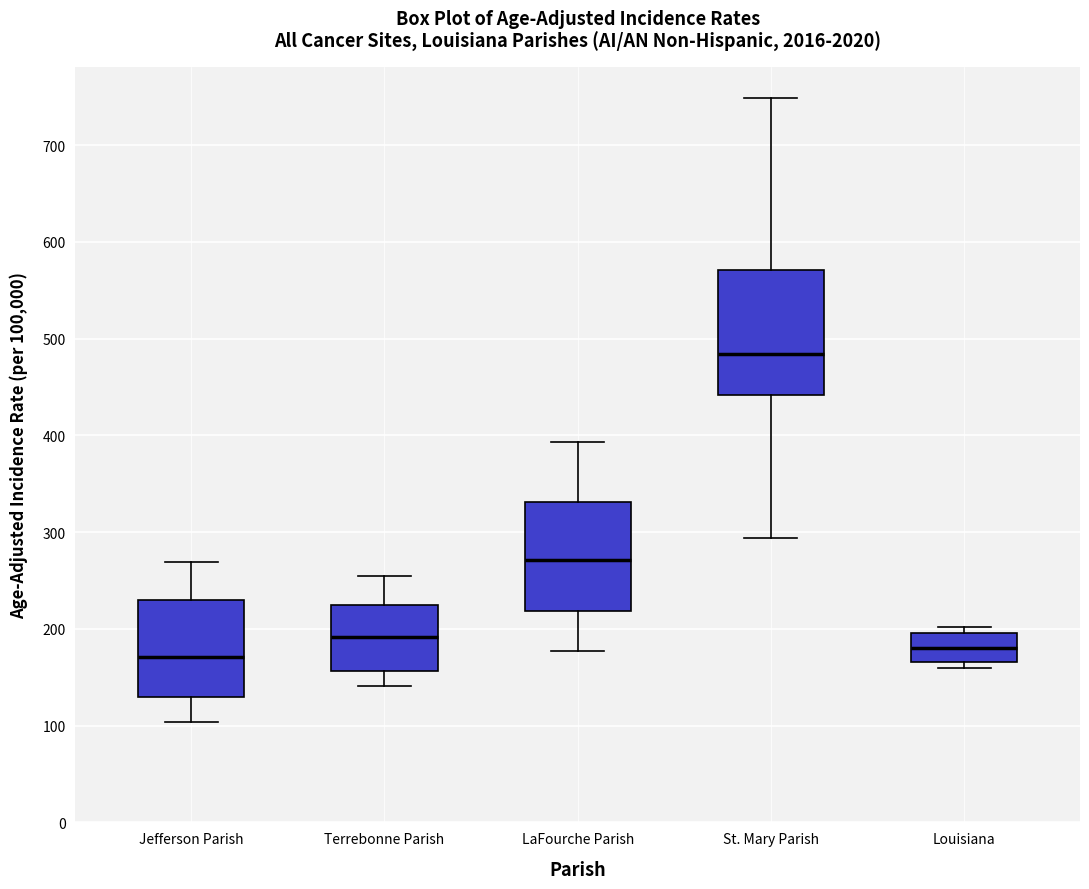

Reading left to right, transcribe this box plot: for each box, give where its median line is, the range the box spans, and where its two whiskers end, as read against the y-axis. The values are not printed on the chart, so give them approximately, as read against the axis.

Jefferson Parish: median 170, box 130 to 230, whiskers 100 to 270
Terrebonne Parish: median 190, box 160 to 220, whiskers 140 to 260
LaFourche Parish: median 270, box 220 to 330, whiskers 180 to 390
St. Mary Parish: median 480, box 440 to 570, whiskers 290 to 750
Louisiana: median 180, box 170 to 200, whiskers 160 to 200 (just above the box's upper edge)